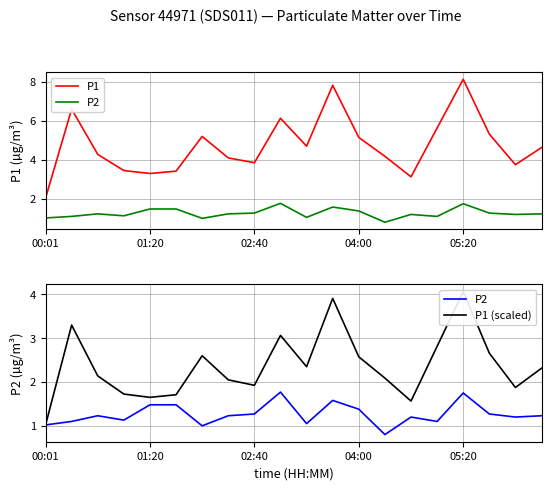

What is the greatest value displayed?

8.1